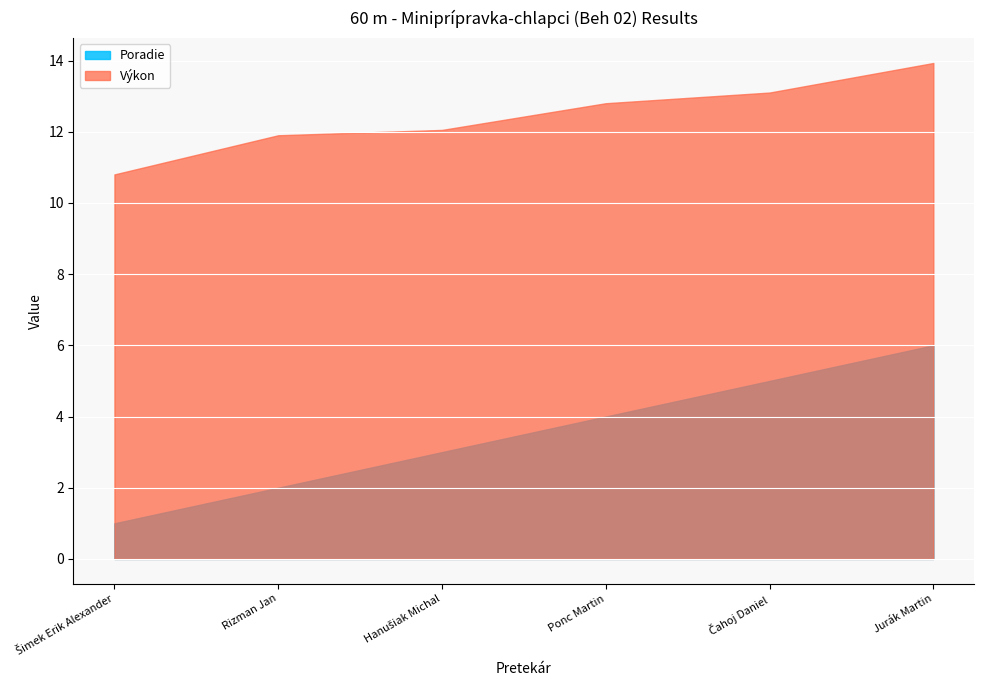

What is the difference between the maximum and minimum values in the Výkon series?

3.1